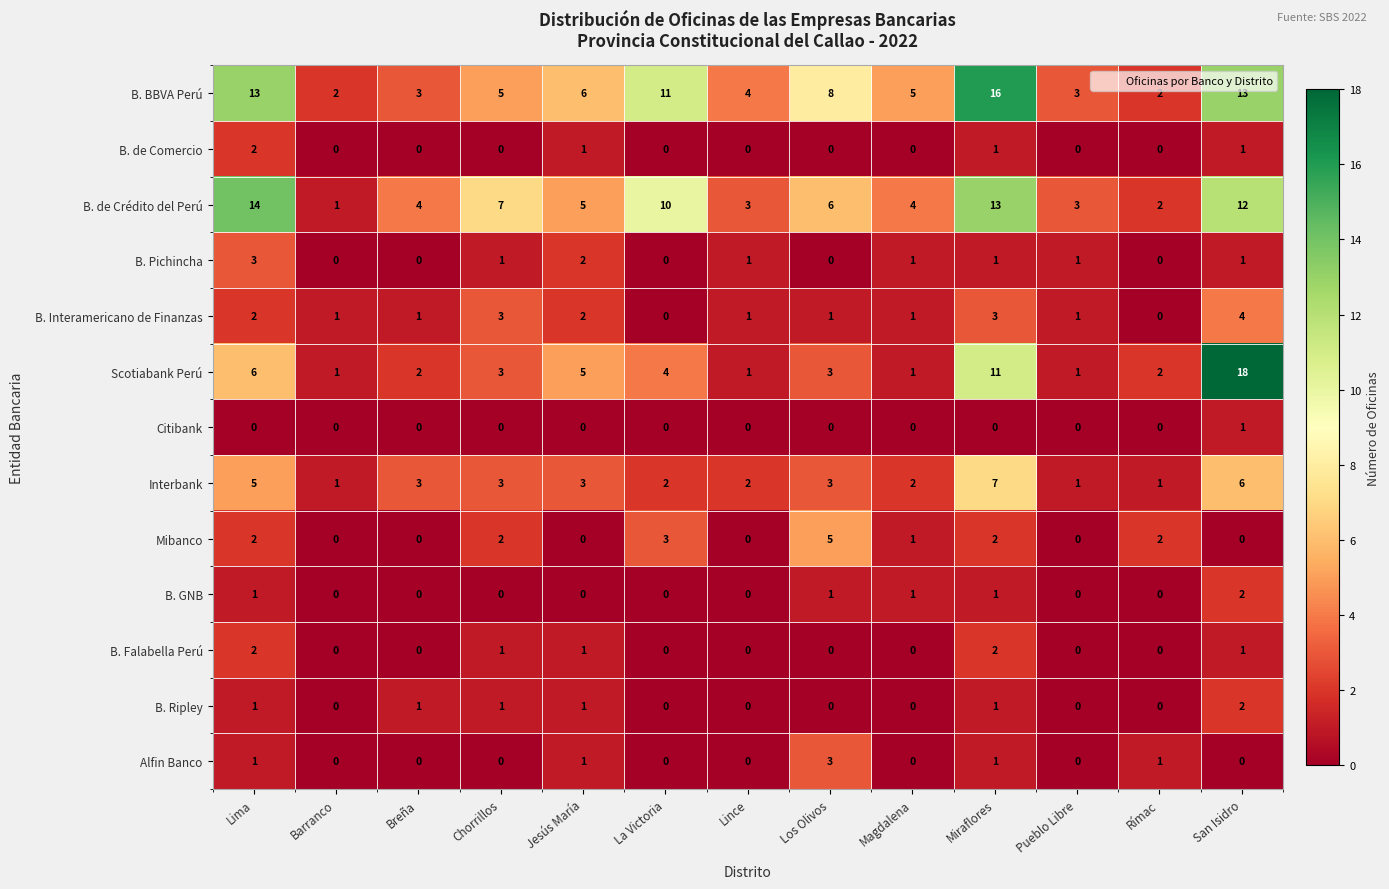

Which label corresponds to the largest value in the chart?

San Isidro